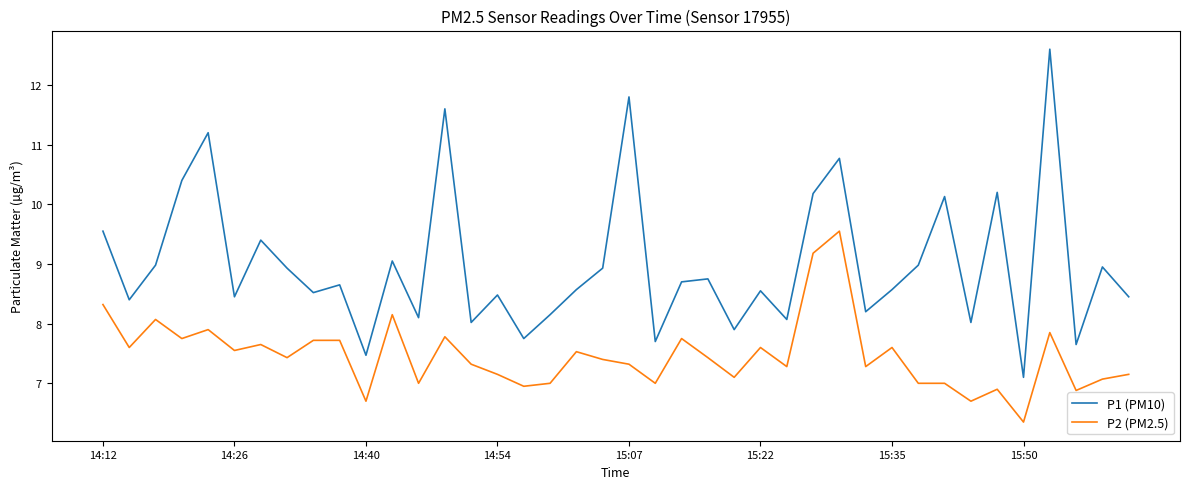

True or false: P2 (PM2.5) and P1 (PM10) cross at least once.

False